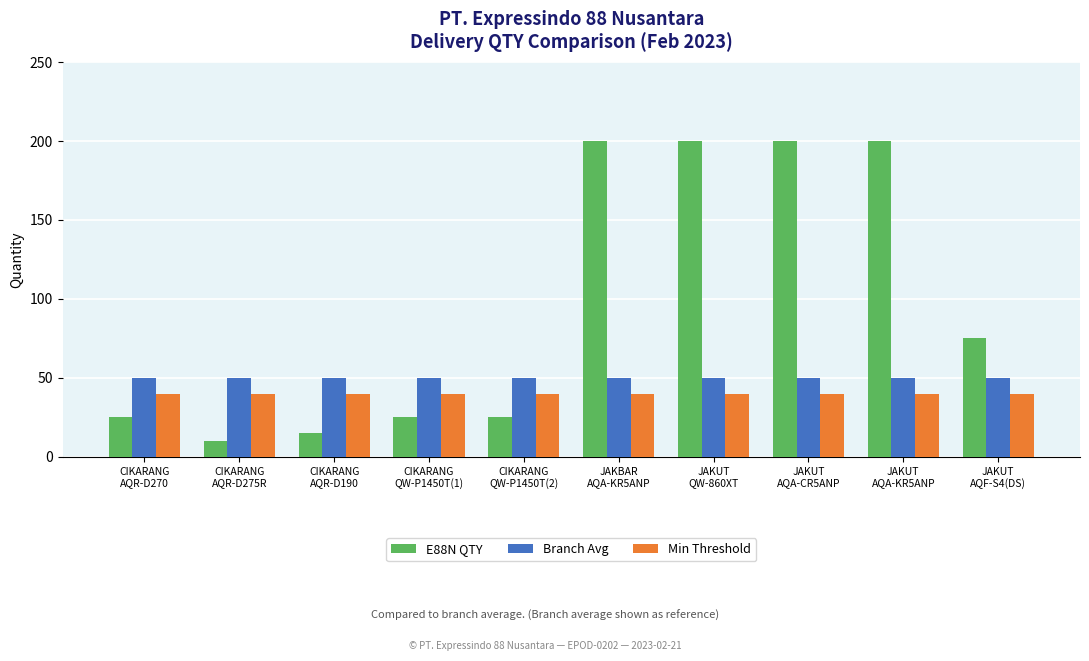

How many groups of bars are there?

10